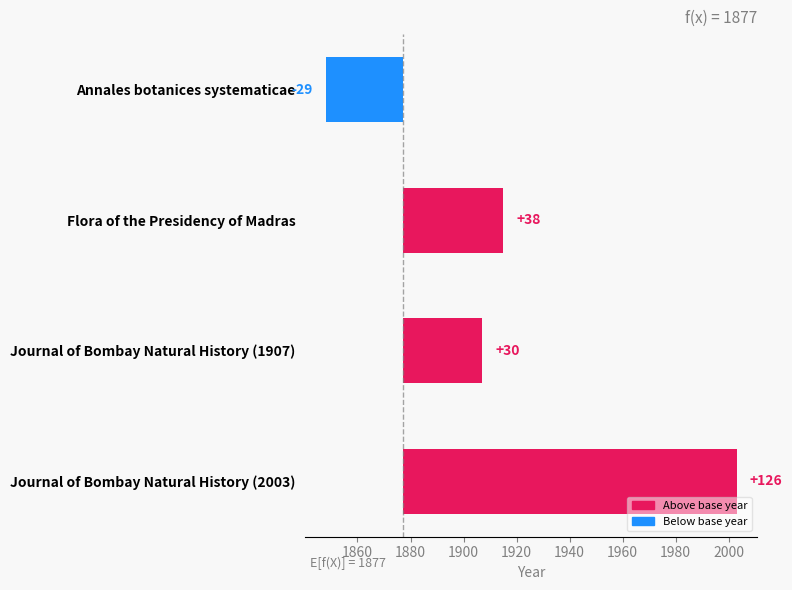

What is the difference between the maximum and minimum values?

155